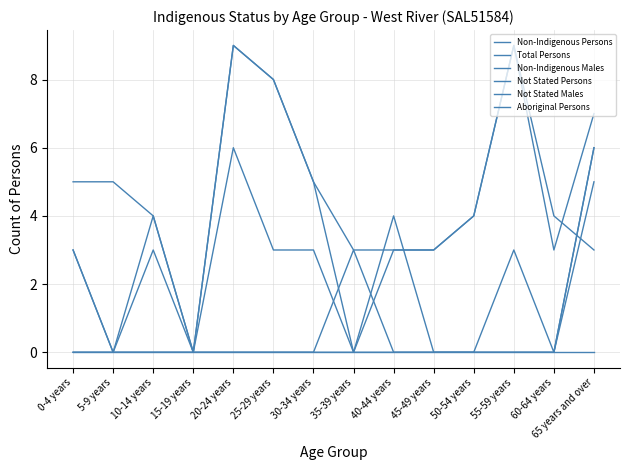

Reading left to right, list all the values displayed in this chart.

Non-Indigenous Persons: 3	0	4	0	9	8	5	0	3	3	4	9	4	3
Total Persons: 5	5	4	0	9	8	5	3	3	3	4	9	3	7
Non-Indigenous Males: 3	0	3	0	6	3	3	0	4	0	0	3	0	5
Not Stated Persons: 0	0	0	0	0	0	0	3	0	0	0	0	0	6
Not Stated Males: 0	0	0	0	0	0	0	0	0	0	0	0	0	6
Aboriginal Persons: 0	0	0	0	0	0	0	0	0	0	0	0	0	0